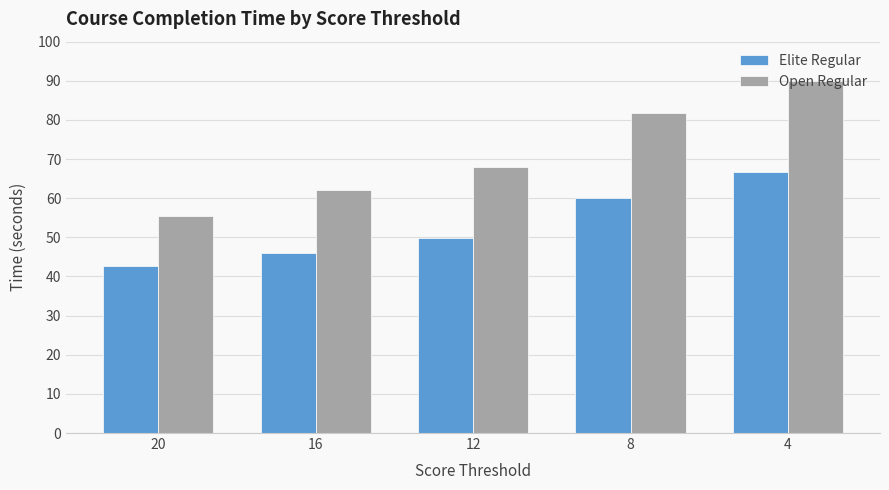

What is the smallest value displayed?

42.6